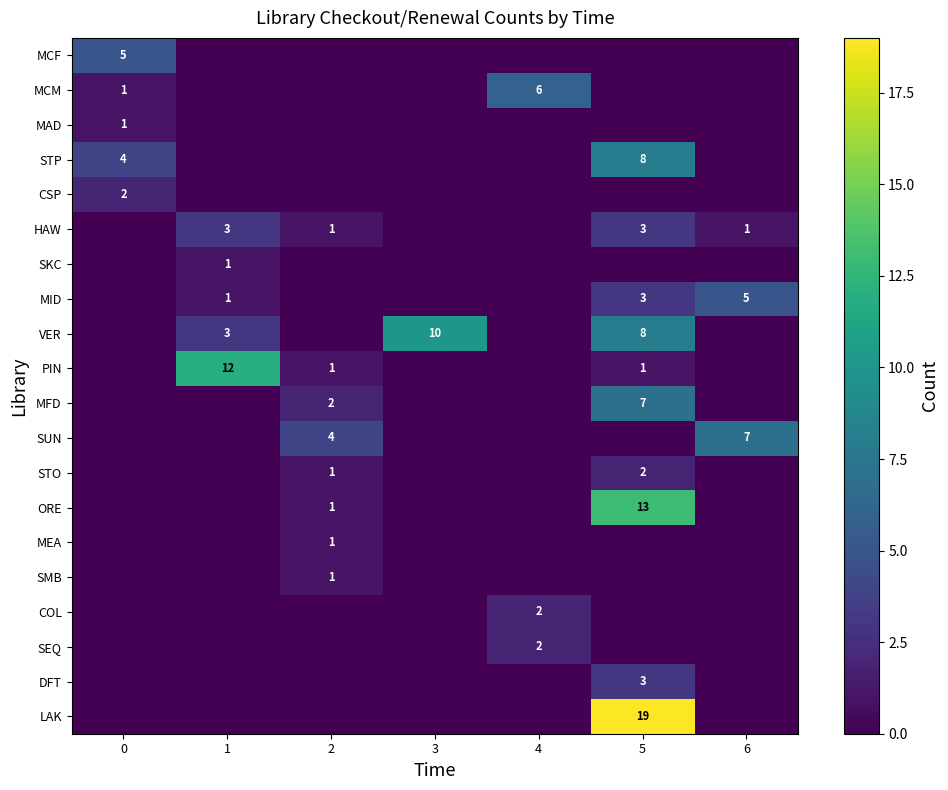

Count the number of data series in this chart.

20